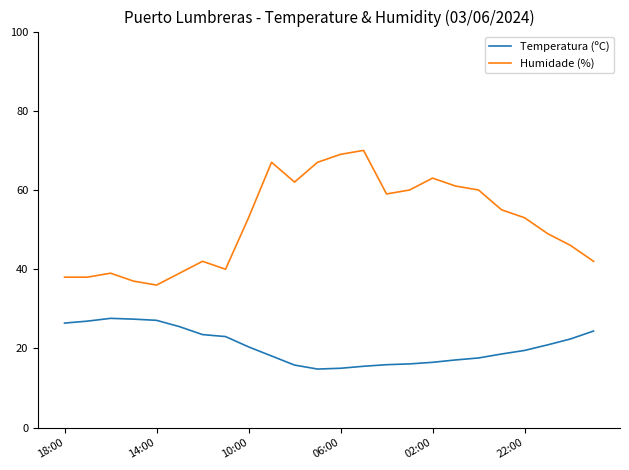

What is the difference between the maximum and minimum values in the Humidade (%) series?

34.0